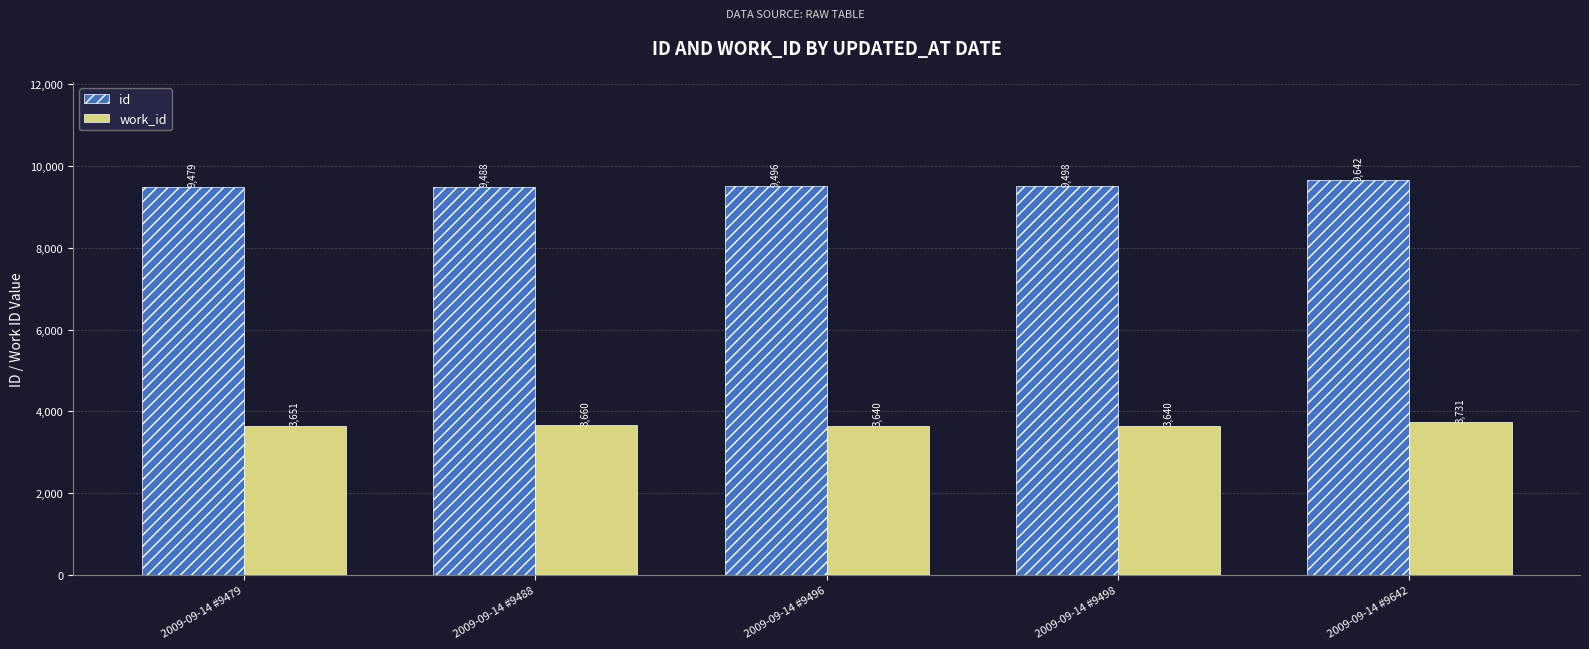

What is the difference between the second highest and second lowest values in the work_id series?

20